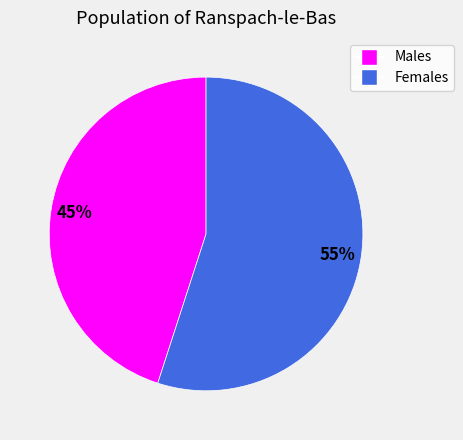

Is there a majority slice in this chart?

Yes